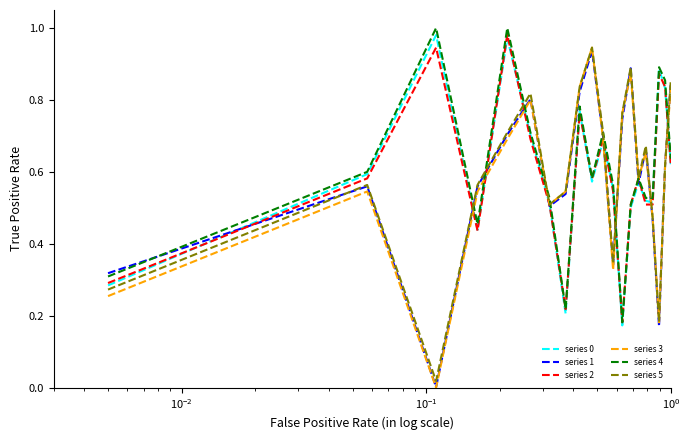

Which series has the widest spread of values?

series 3